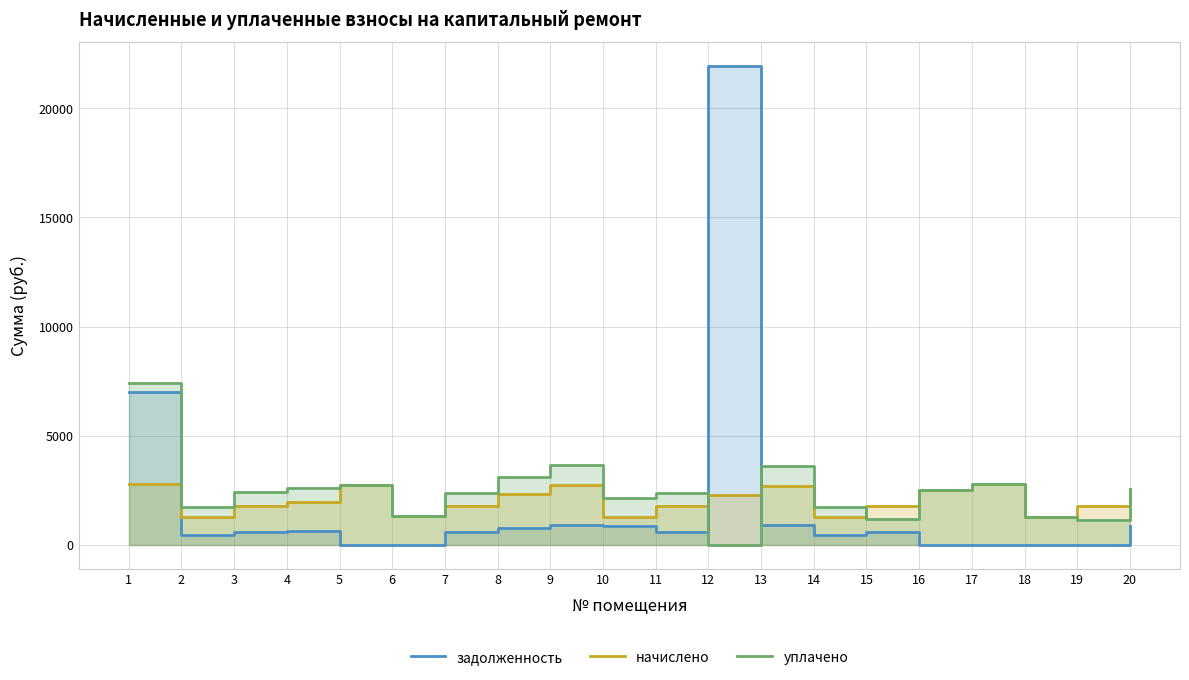

What value does the уплачено series have at 14?

1714.0